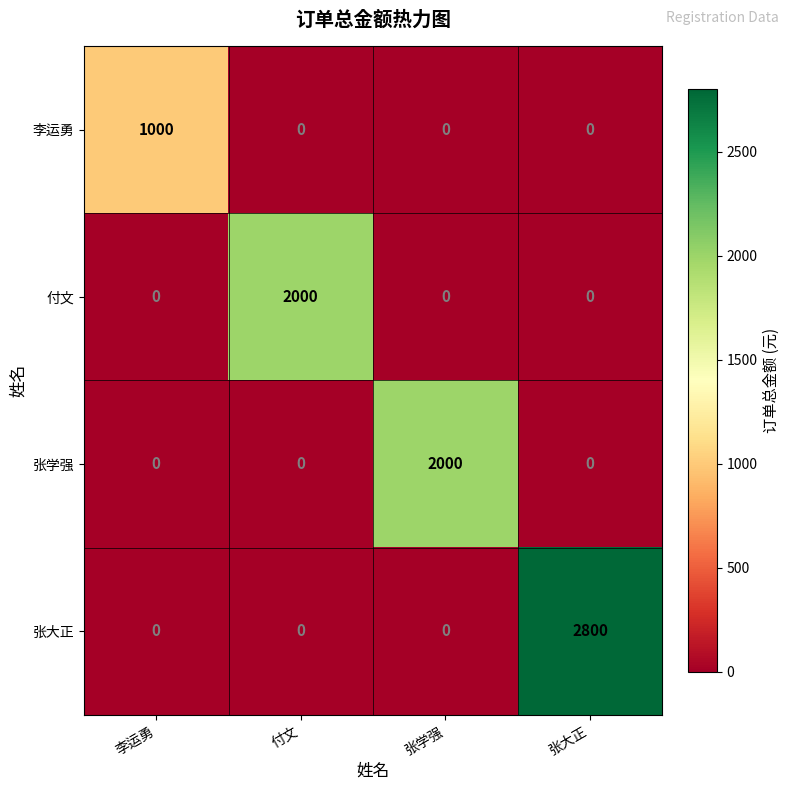

Which series has the largest range (max minus min)?

张大正